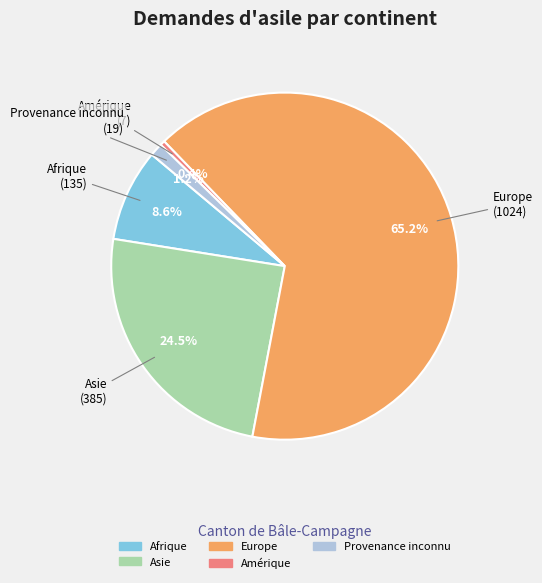

Is the sum of Europe and Afrique greater than half?

Yes